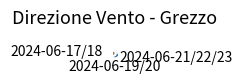

To the nearest percent, what is the difference between the largest and smallest slice percentages?

13%